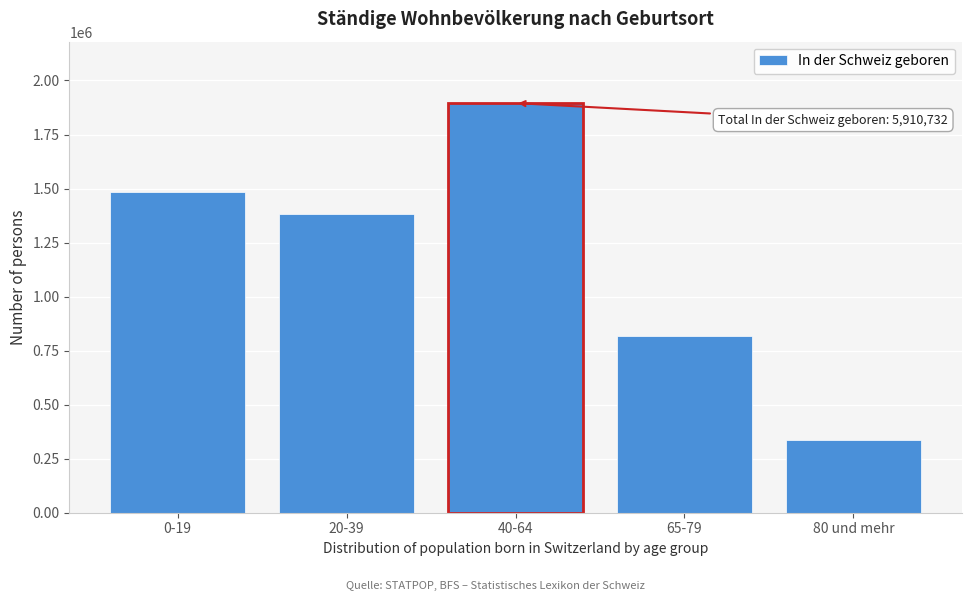

Reading left to right, transcribe all the data shown in this chart.

0-19=1481956	20-39=1383172	40-64=1895409	65-79=816057	80 und mehr=334138